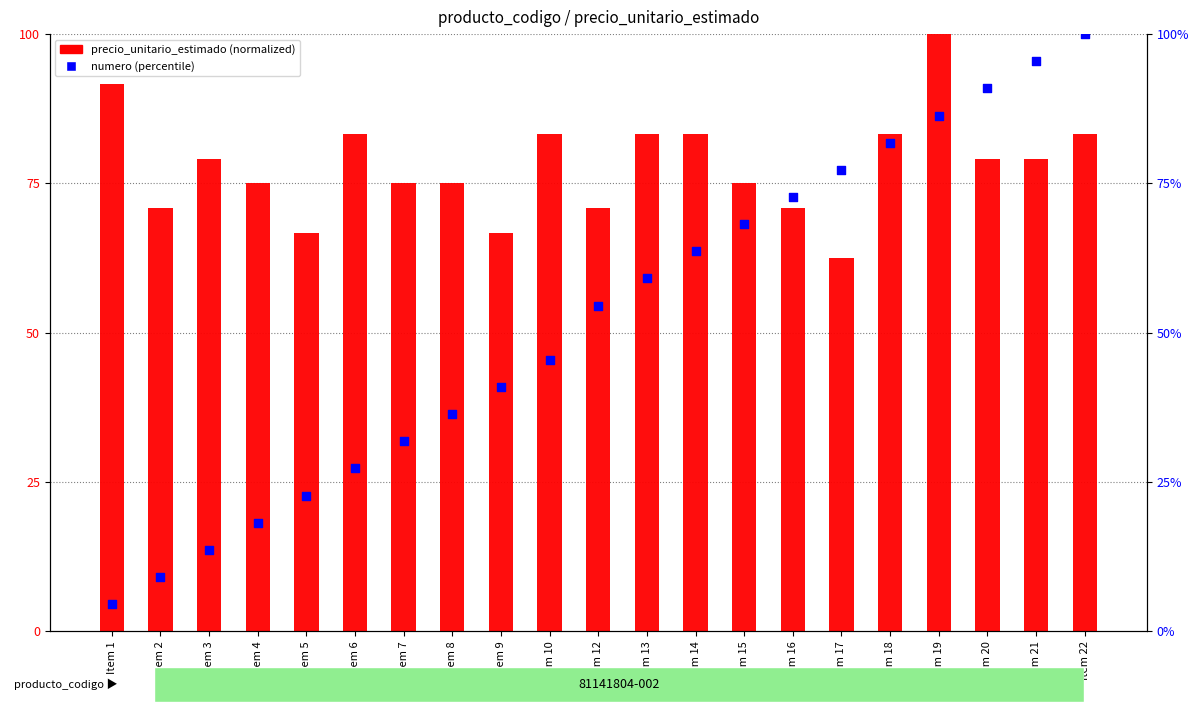

What are all the series names shown in the legend?

precio_unitario_estimado, numero